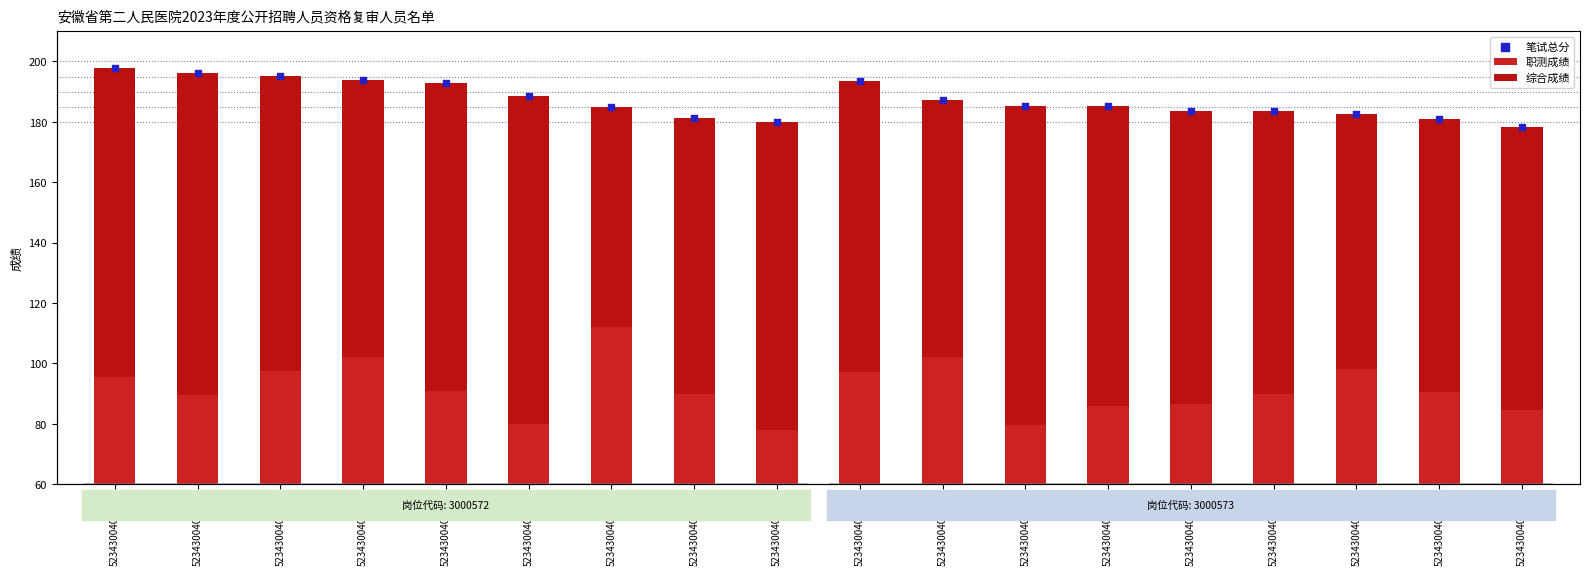

Which series contains the highest Y value?

笔试总分